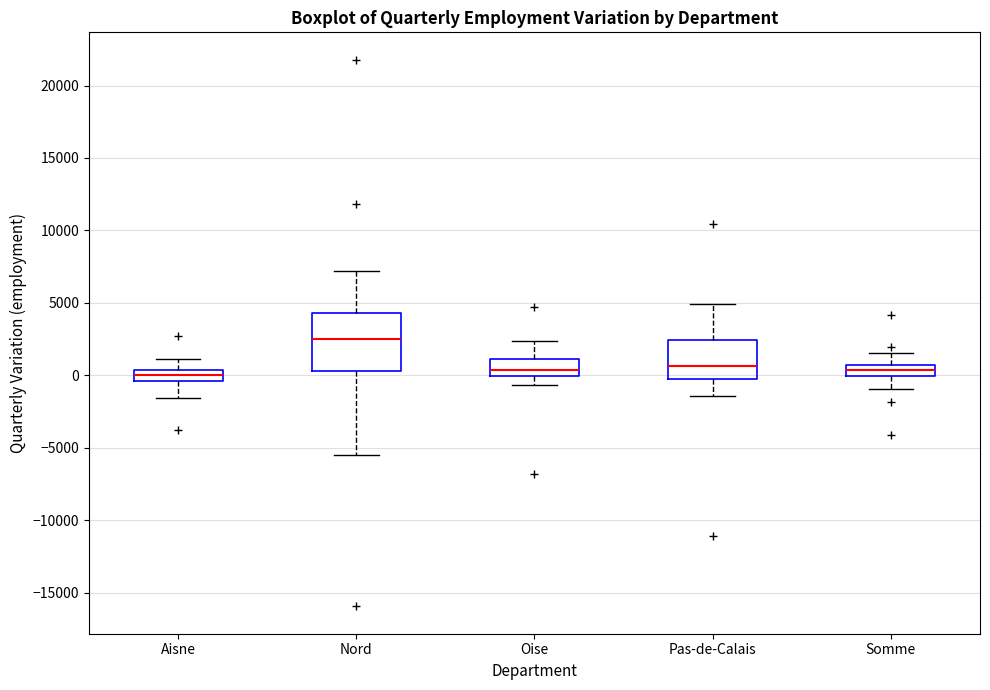

Reading left to right, read every box against the y-axis: the position of its median line, the range the box covers, and the ends of its whiskers. The values are not printed on the chart, so give them approximately, as read against the axis.

Aisne: median 0, box -500 to 500, whiskers -1500 to 1000
Nord: median 2500, box 500 to 4500, whiskers -5500 to 7000
Oise: median 500, box 0 to 1000, whiskers -500 to 2500
Pas-de-Calais: median 500, box -500 to 2500, whiskers -1500 to 5000
Somme: median 500 (inside the box), box 0 to 500, whiskers -1000 to 1500